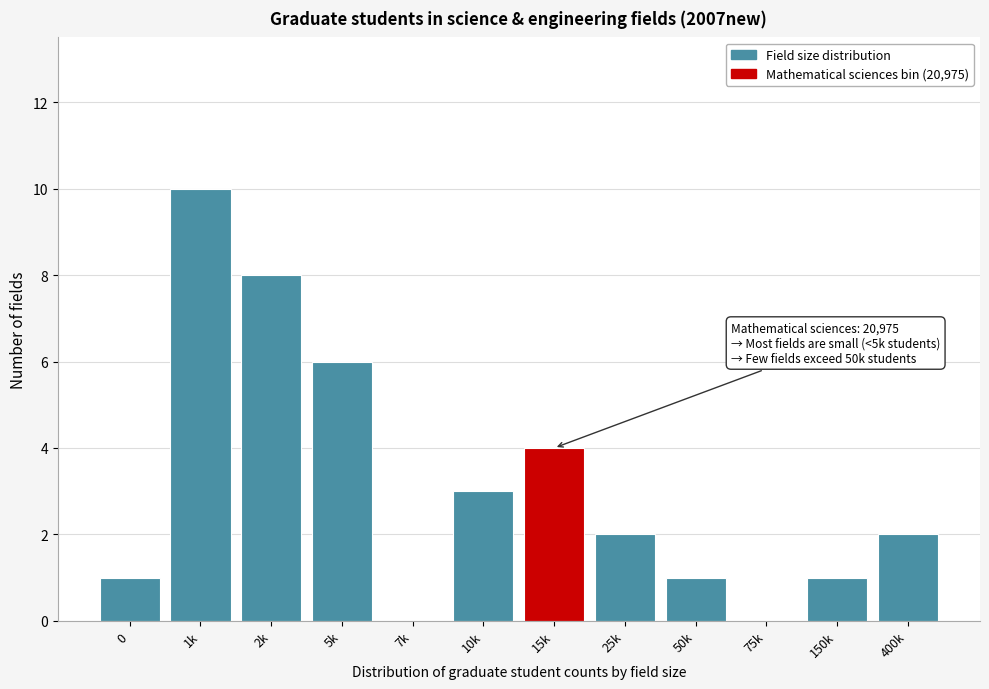

Reading left to right, extract all data points from this chart.

0=1	1k=10	2k=8	5k=6	7k=0	10k=3	15k=4	25k=2	50k=1	75k=0	150k=1	400k=2